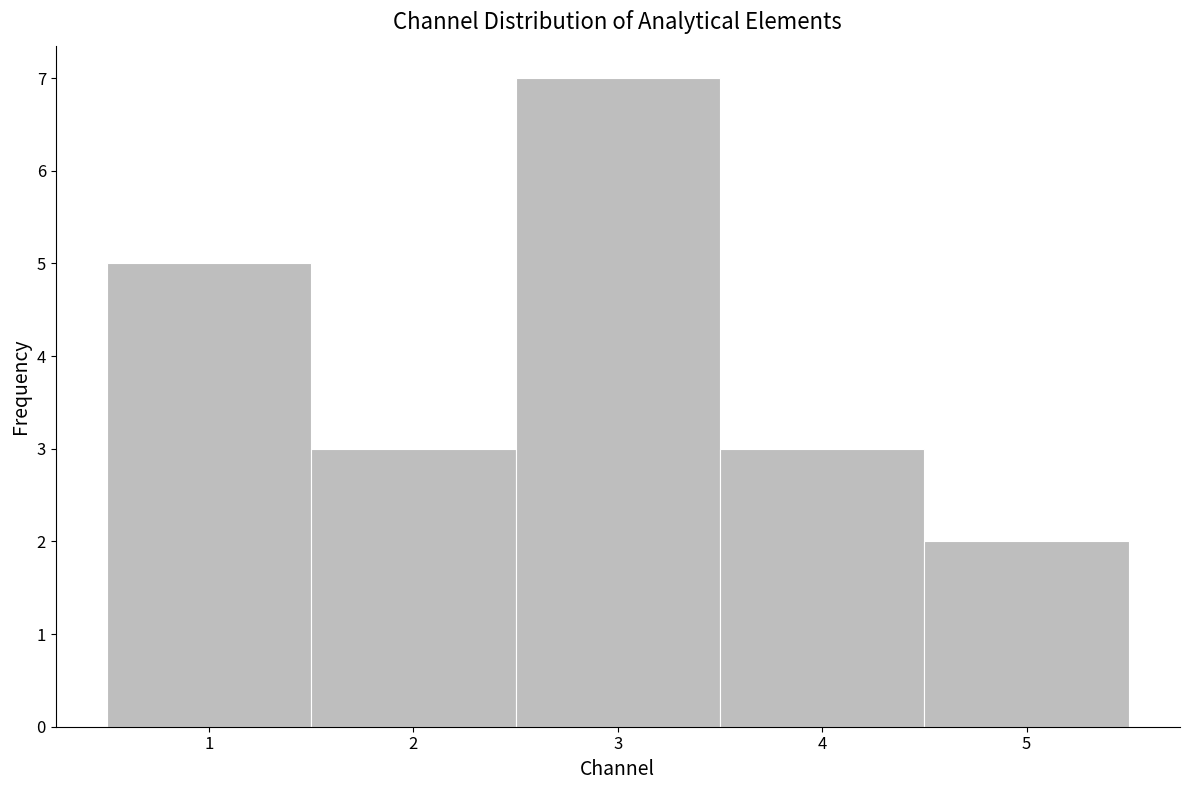

Which range on the x-axis has the tallest bar?

2.5 to 3.5